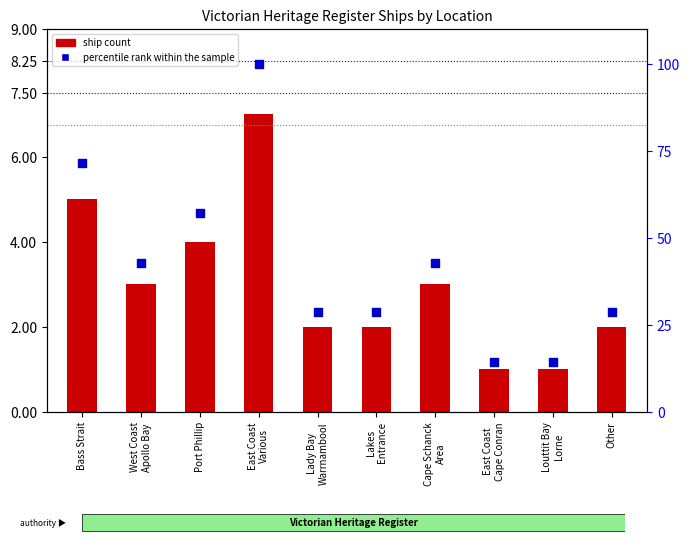

Which series has the largest total across all categories?

percentile rank within the sample